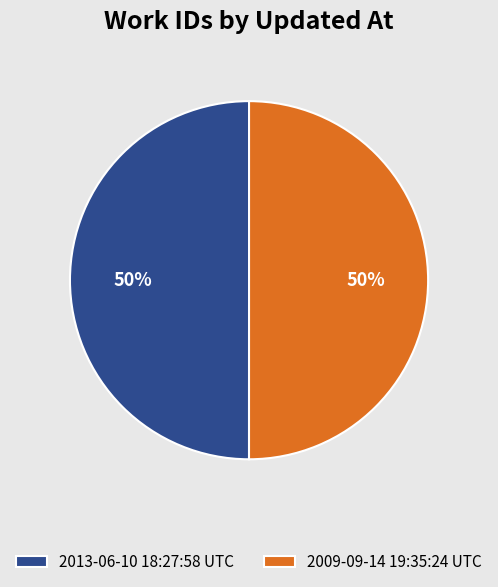

What percentage is the 2013-06-10 18:27:58 UTC slice, to the nearest percent?

50%